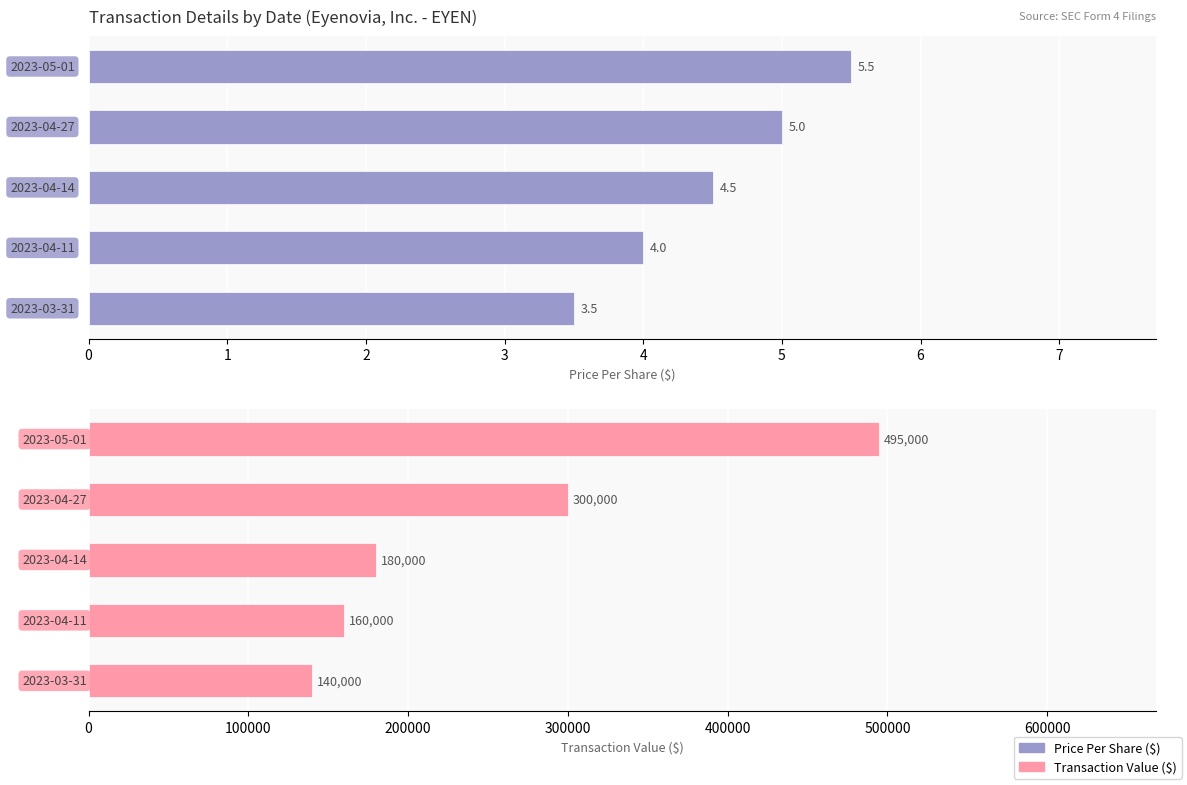

How many values in the transactionPricePerShare series exceed 4?

3